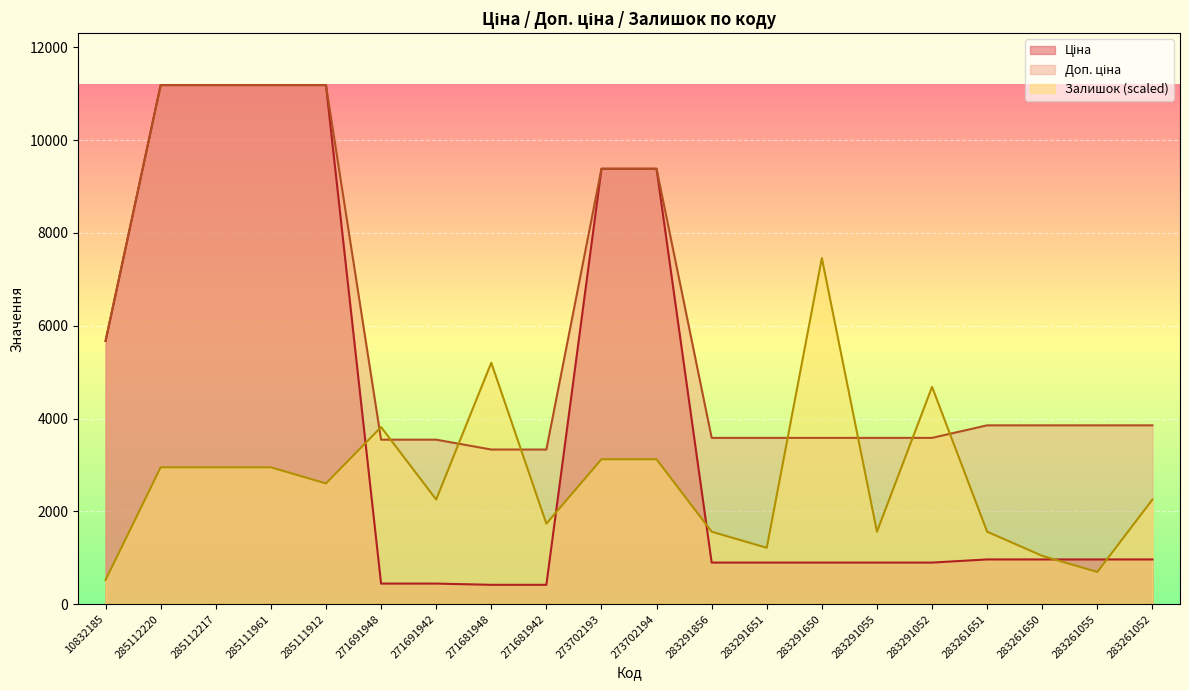

List the series in order of their peak value, highest first.

Ціна, Доп. ціна, Залишок